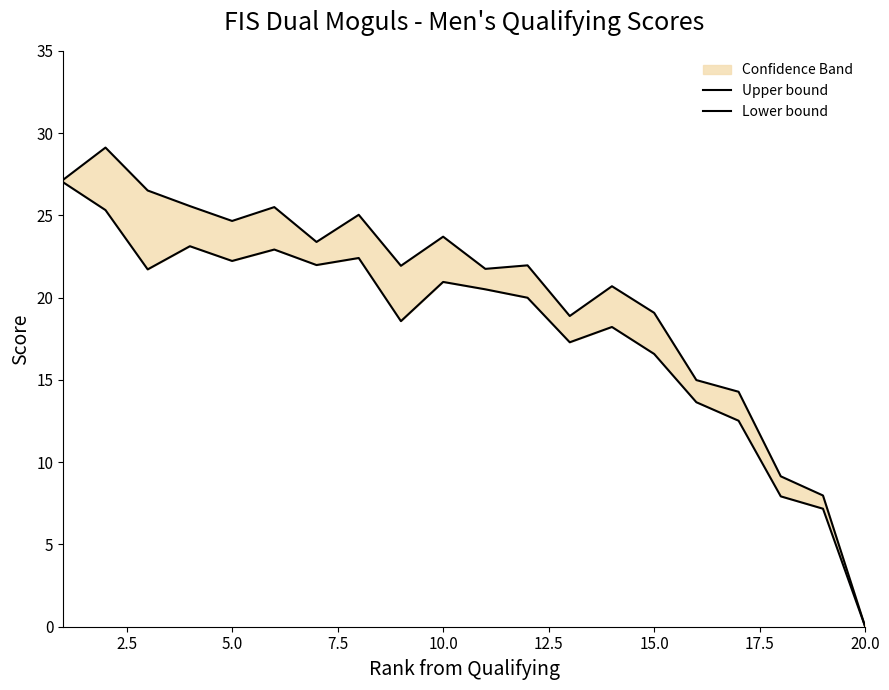

What is the average value of the Upper bound series?

20.1